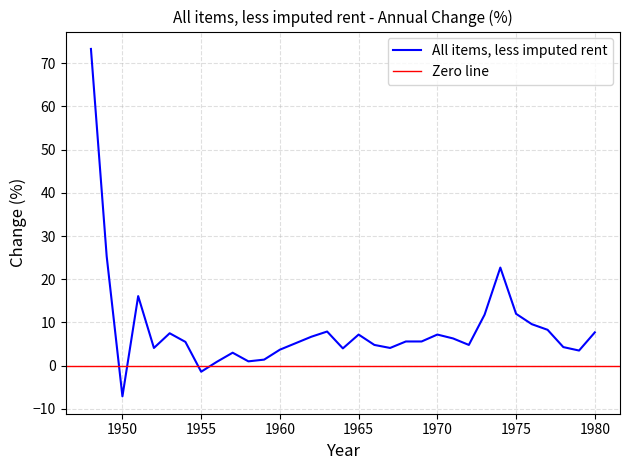

What is the ratio of the value at 1954 to the value at 1953?

0.7